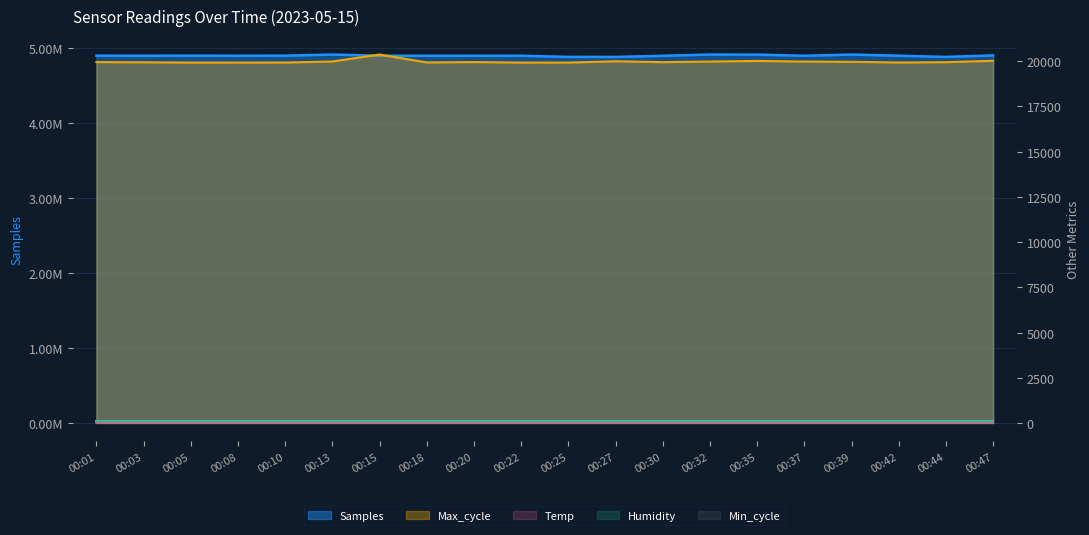

Read the Max_cycle value at 00:25.

19928.0